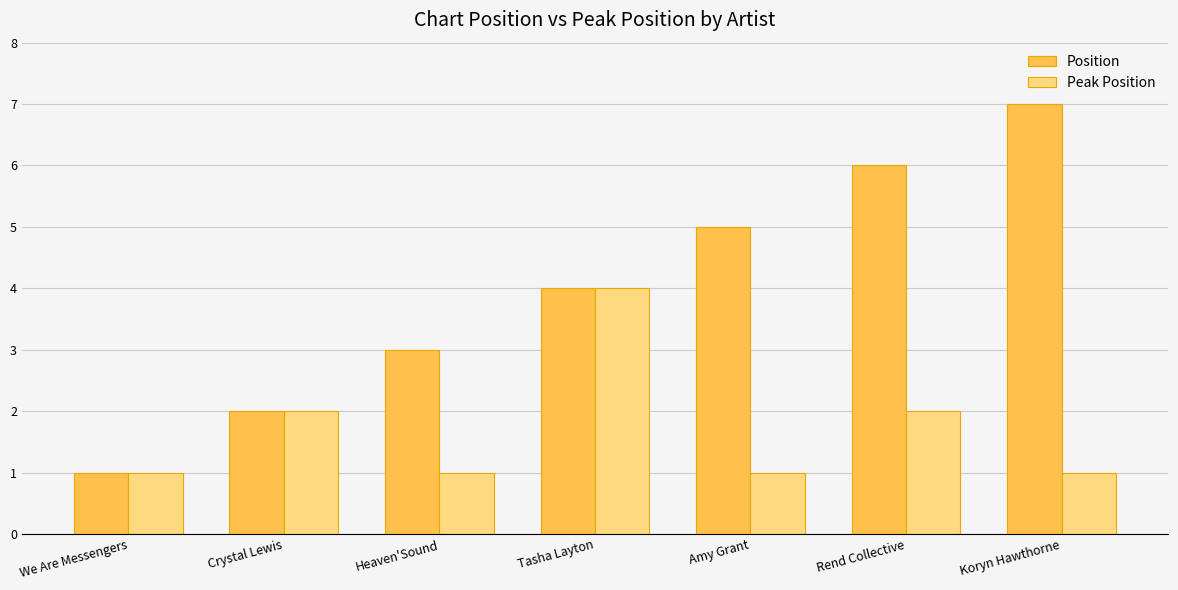

What is the sum of the Position values at Koryn Hawthorne and We Are Messengers?

8